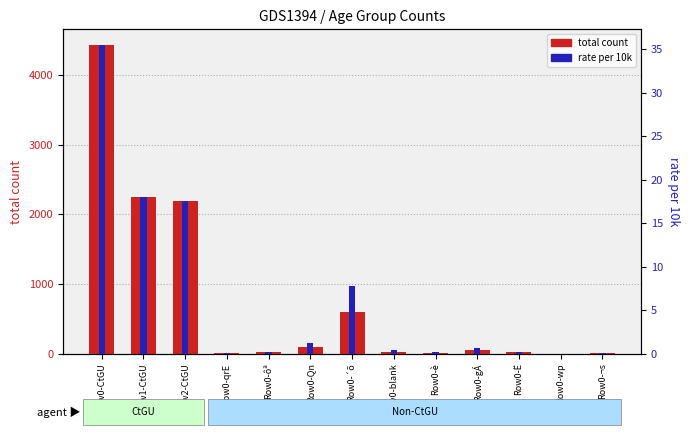

Which series changed the most between Row0-è and Row0-gÁ?

total count